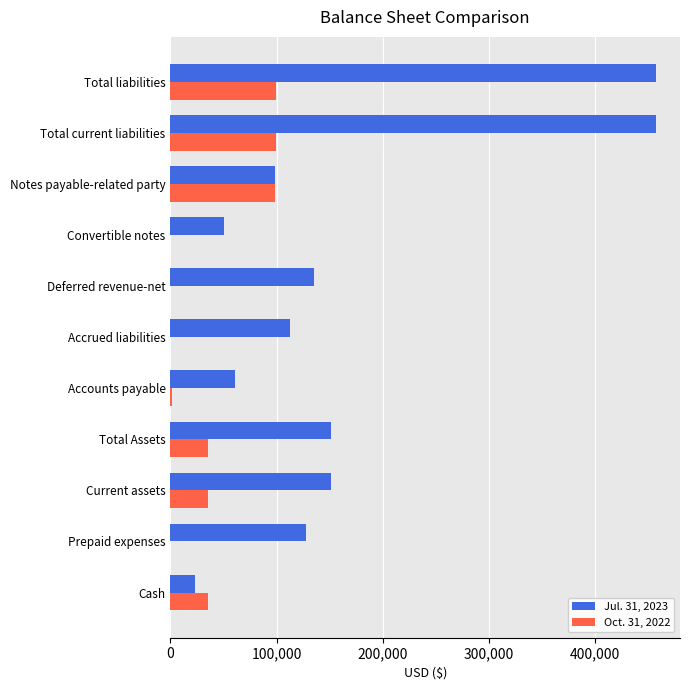

What is the greatest value displayed?

457247